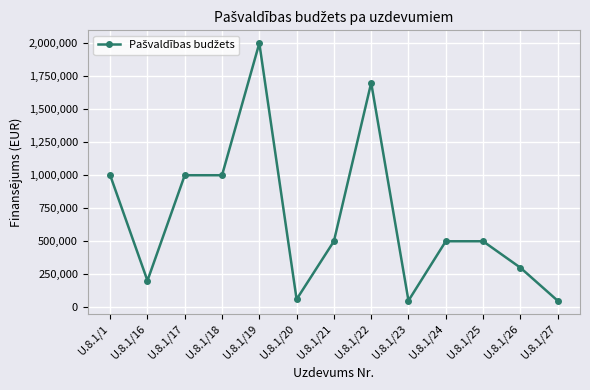

Which category has the highest value across all series?

U.8.1/19